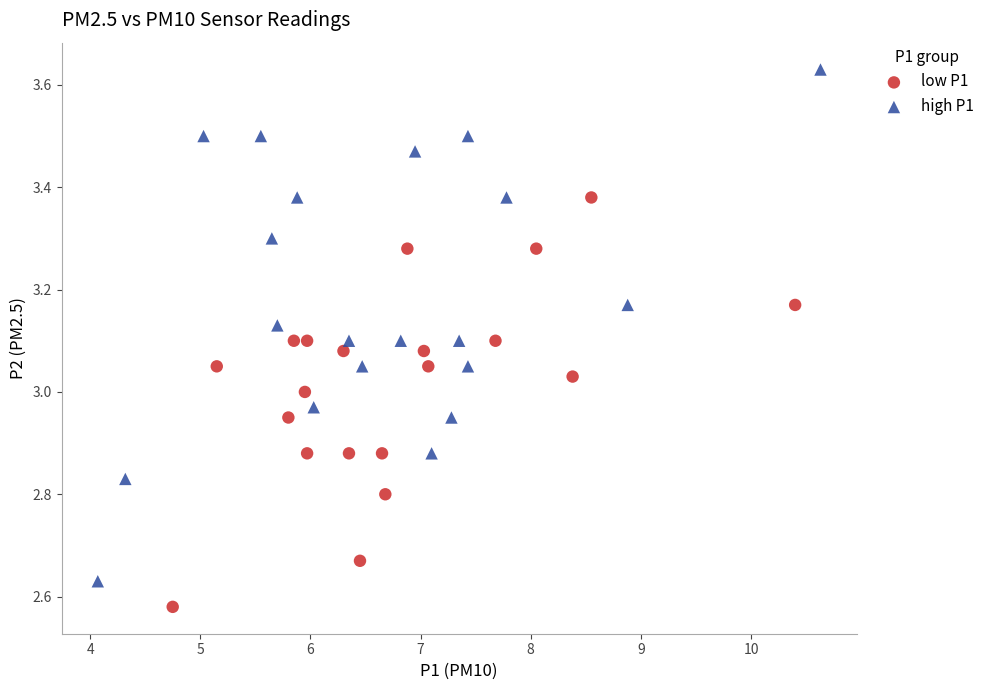

What are all the series names shown in the legend?

low P1, high P1